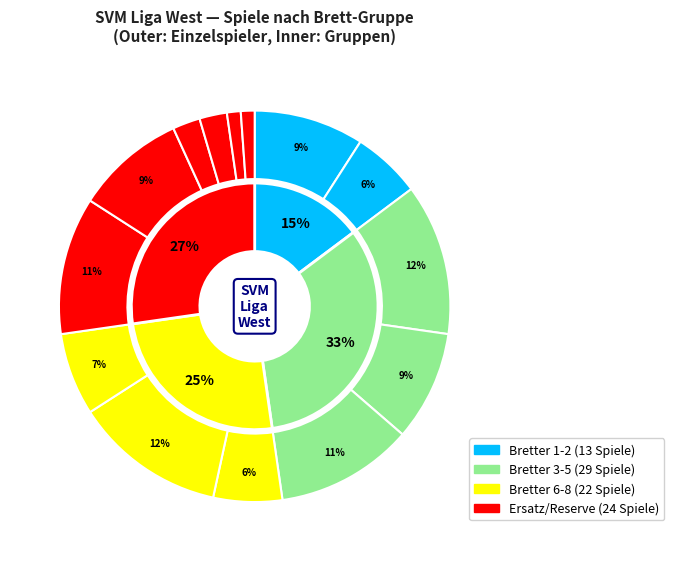

What percentage do Fuhs Jürgen and Priebe Bernhard together represent?

14.8%